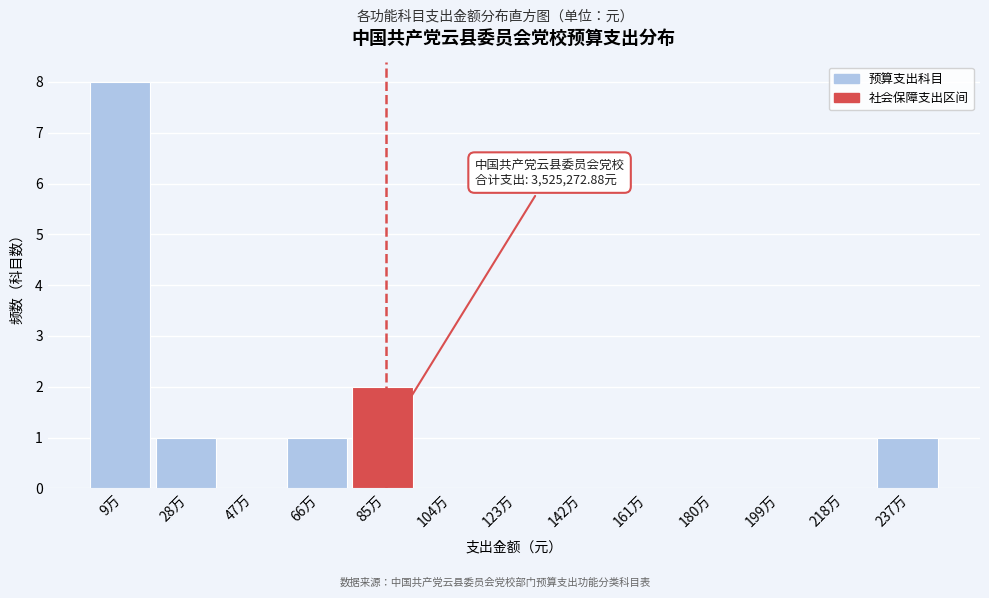

Reading right to left, transcribe all the data shown in this chart.

237万=1	218万=0	199万=0	180万=0	161万=0	142万=0	123万=0	104万=0	85万=2	66万=1	47万=0	28万=1	9万=8